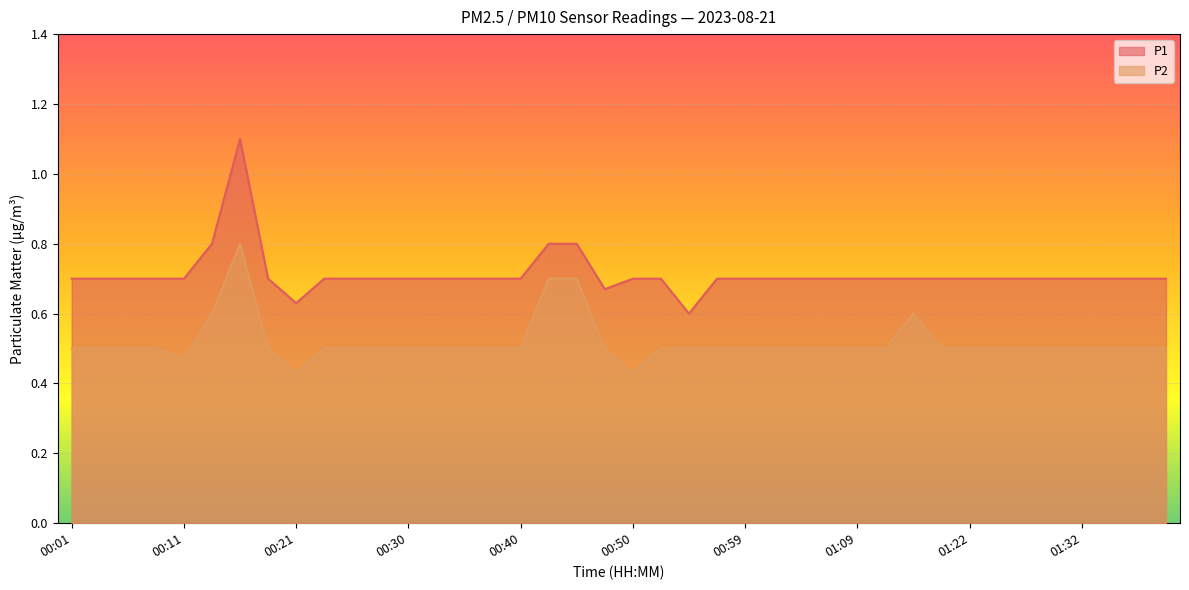

What are all the series names shown in the legend?

P1, P2